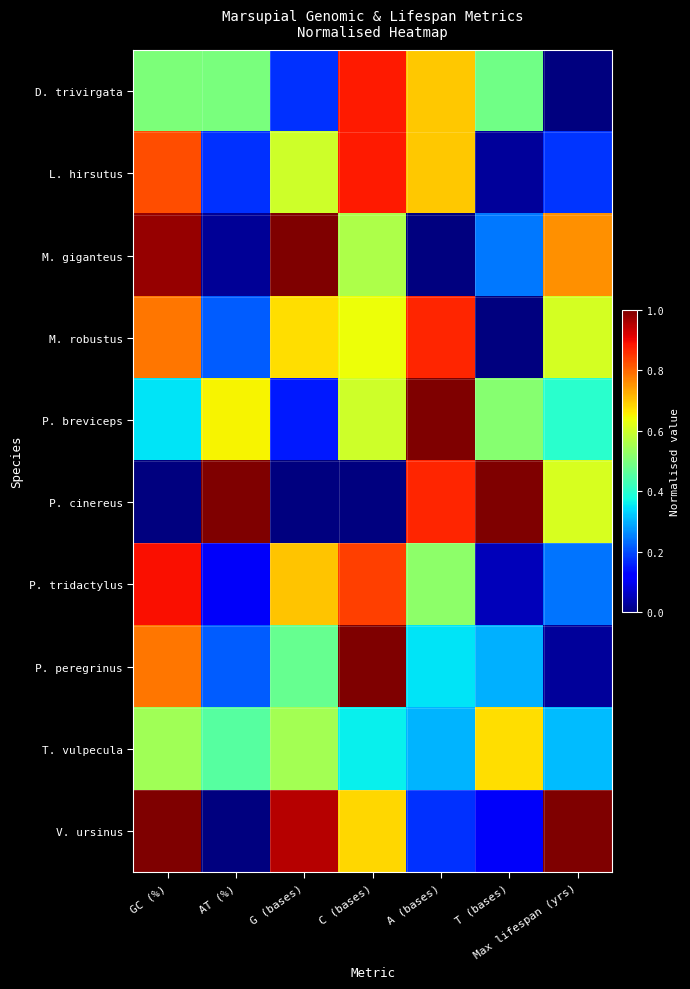

Which series has the largest total across all categories?

V. ursinus